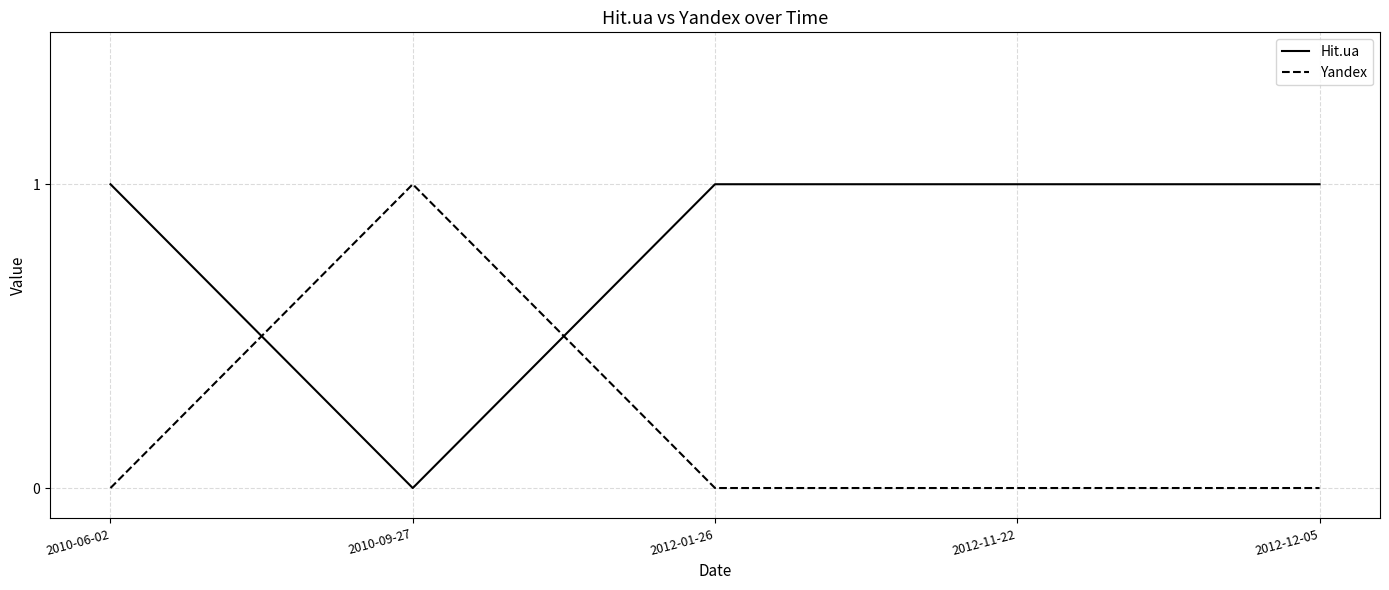

The Hit.ua series shows 1 at 2010-09-27. True or false?

False